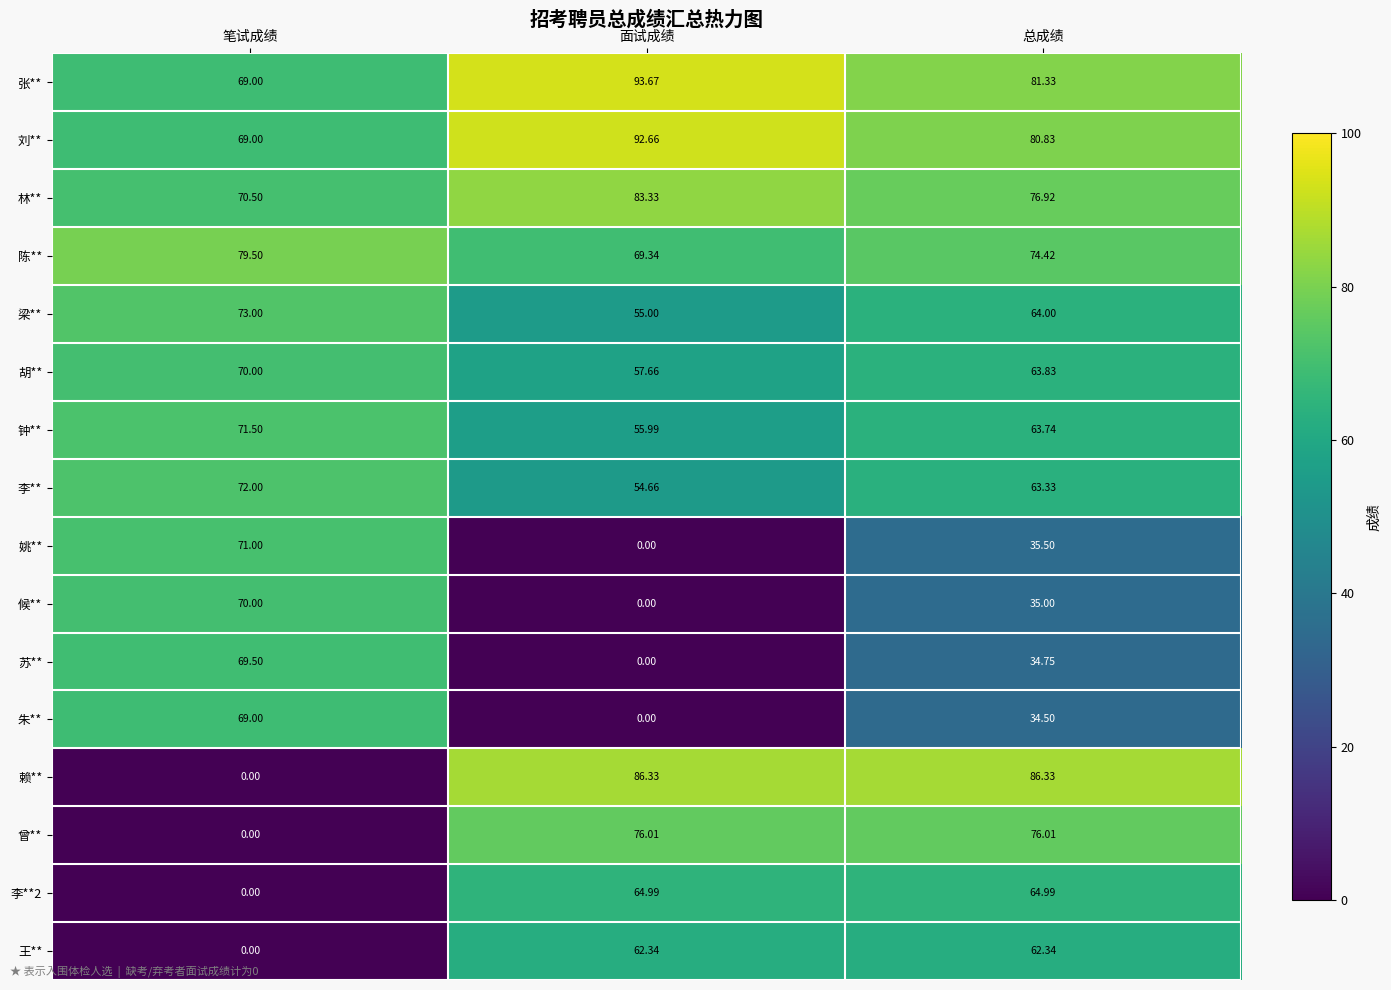

Which series changed the most between 笔试成绩 and 面试成绩?

赖**